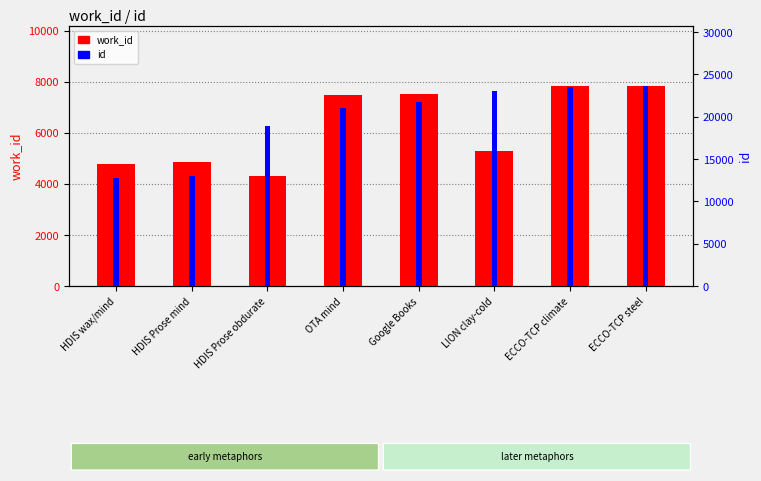

Where is id nearest to the value 18200?

HDIS Prose obdurate